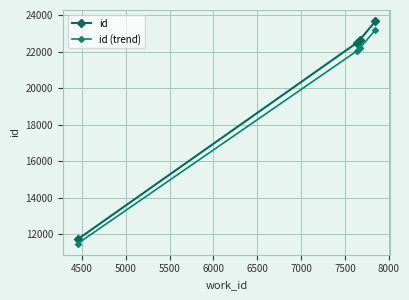

Reading right to left, list all the values displayed in this chart.

id: 23681.0	22640.0	22508.0	11730.0
id (trend): 23207.4	22187.2	22057.8	11495.4